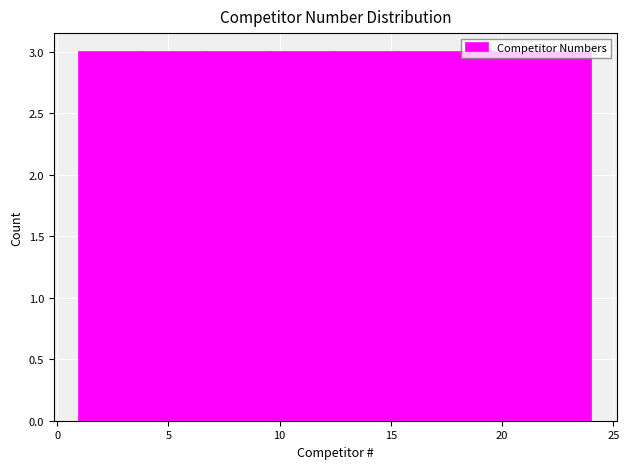

How tall is the bar that spans 4.0 to 7.0 on the x-axis? Neither the bar edges nor the heights are printed on the chart, so give them approximately, as read against the axes.

3